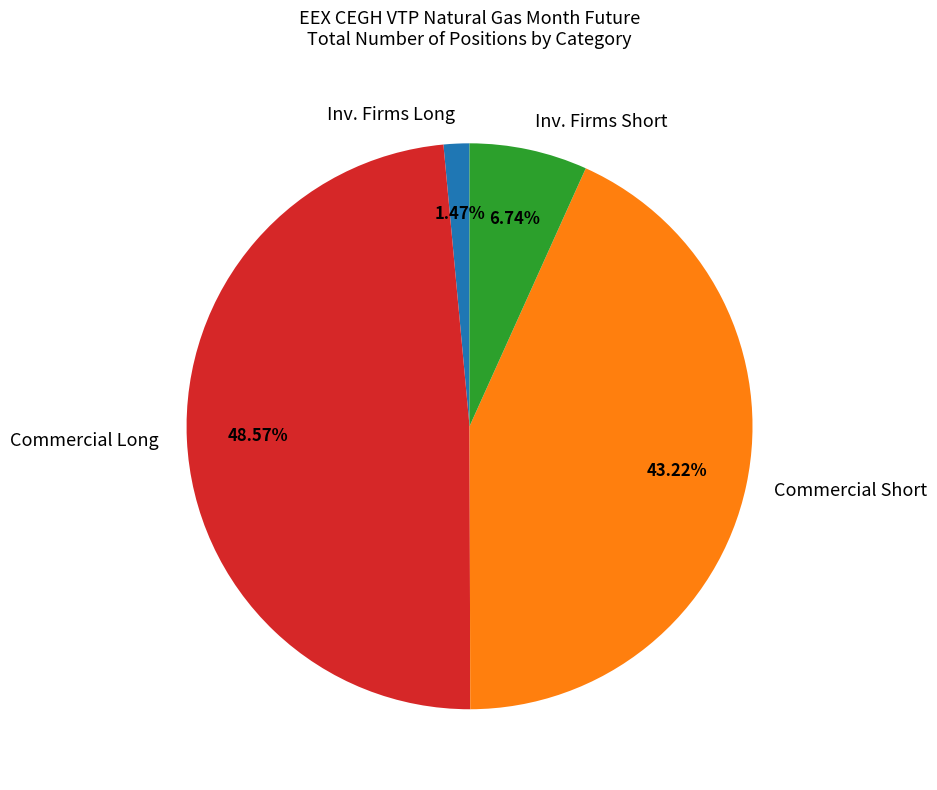

How many segments does this pie chart have?

4